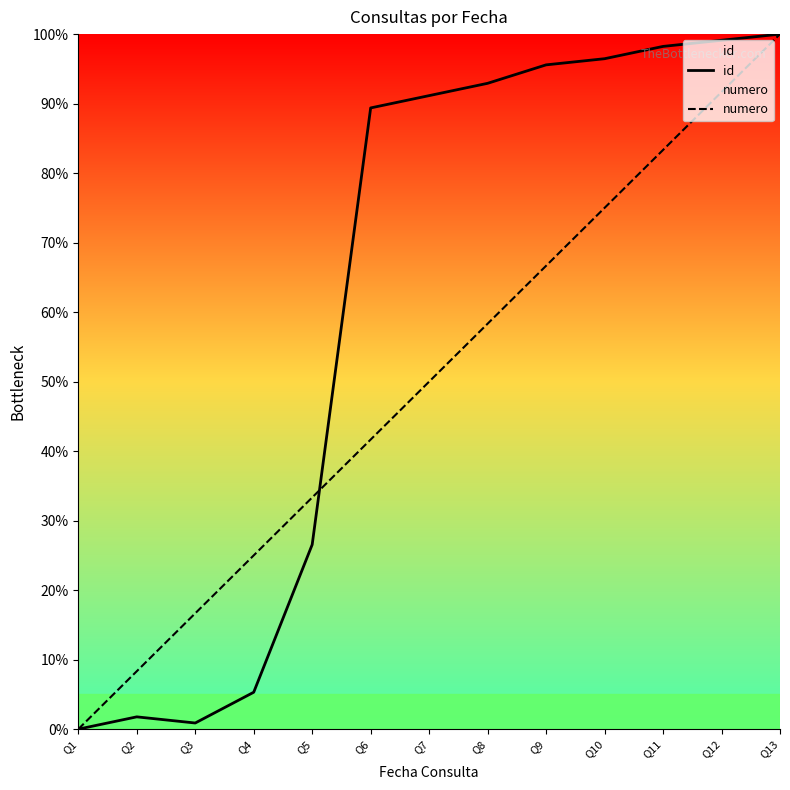

What is the difference between the id values at Q7 and Q2?

89.4